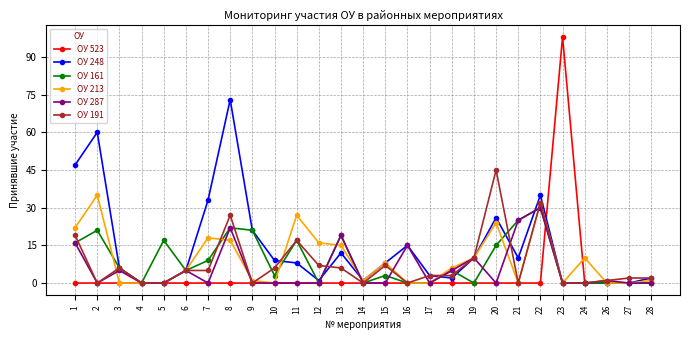

How many lines are shown in the chart?

6